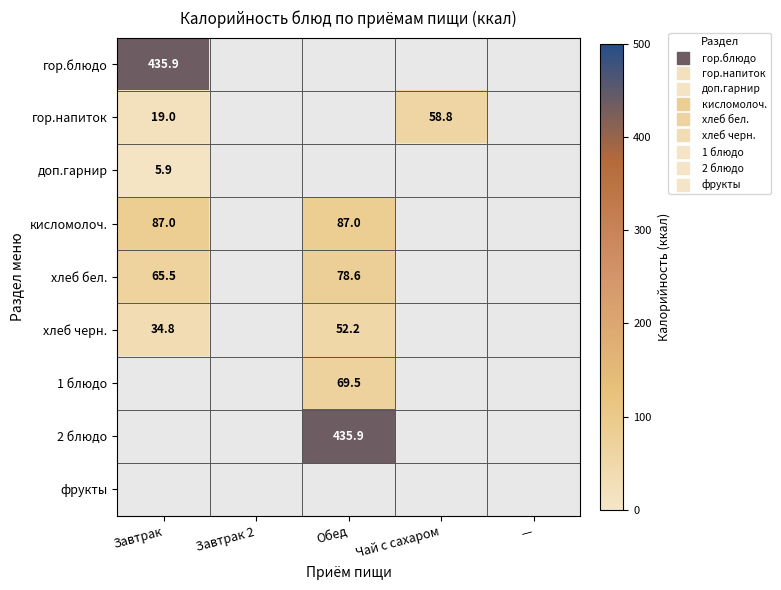

Rank the series by their maximum value, from lowest to highest.

доп.гарнир, хлеб черн., гор.напиток, хлеб бел., кисломолоч., гор.блюдо, 1 блюдо, 2 блюдо, фрукты